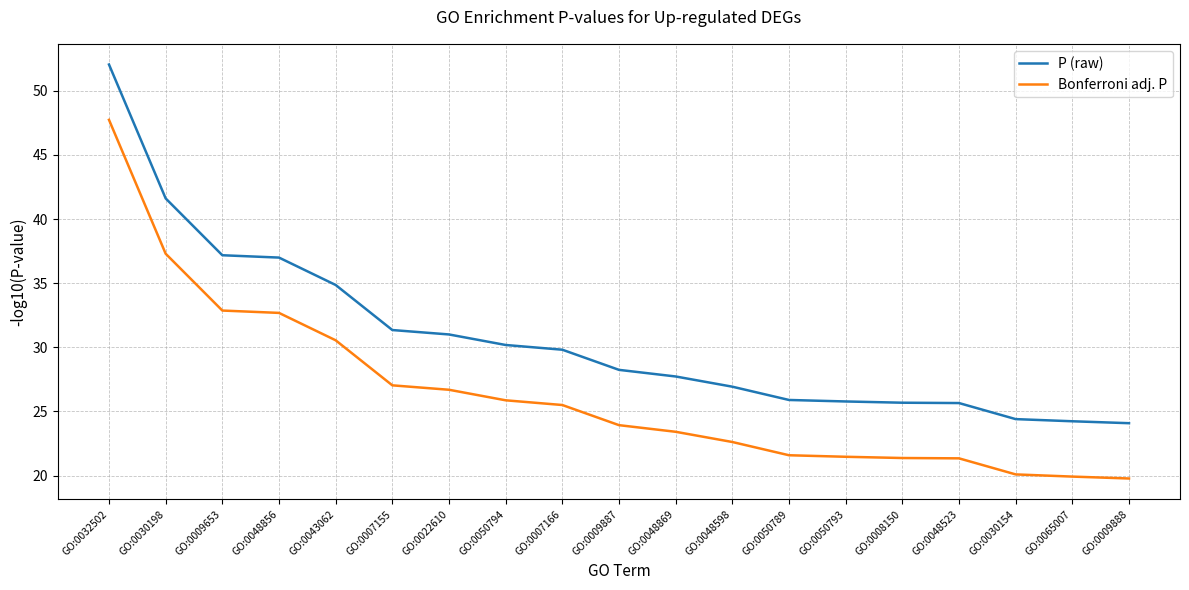

What is the total value across all series at GO:0048523?

47.0